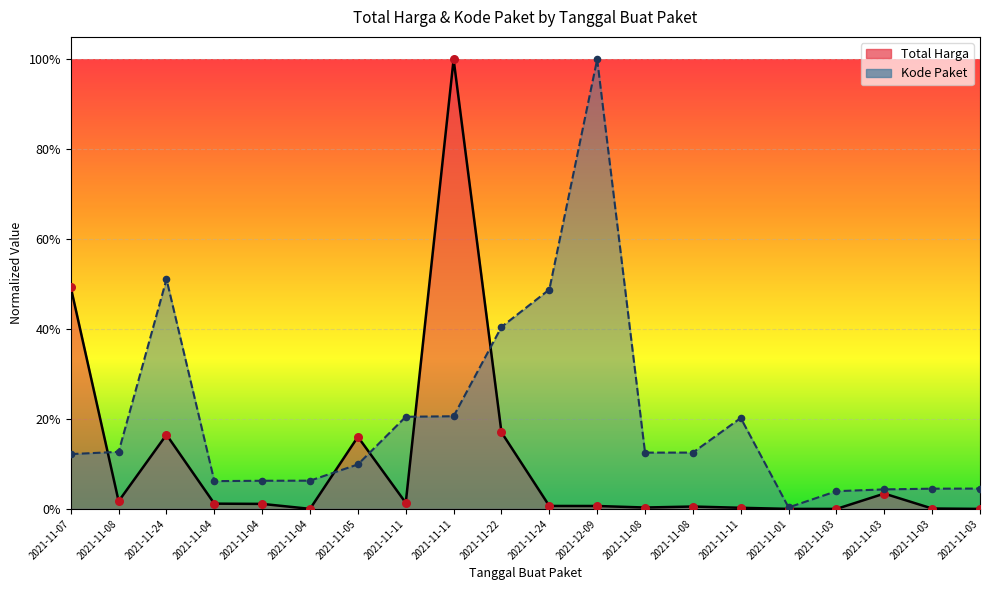

At which category is the sum across all series the highest?

2021-11-11